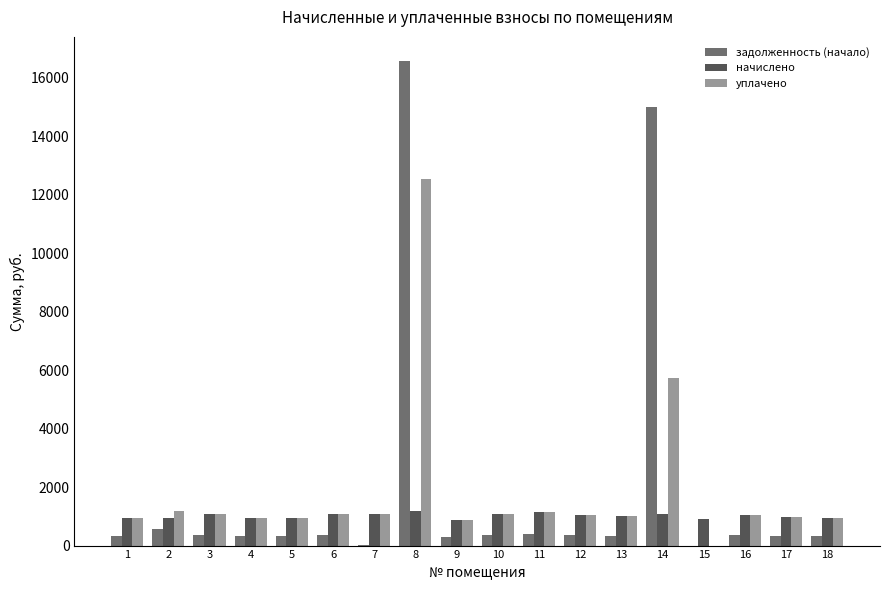

Between 11 and 14, which series saw the biggest shift?

задолженность (начало)